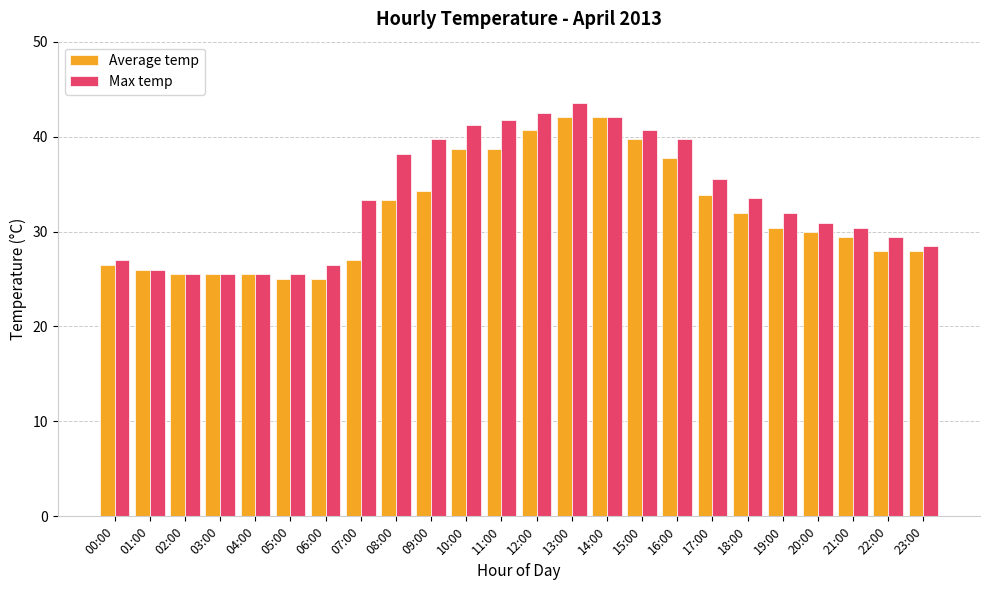

What is the value of the Average temp bar at the 6th from the left?

25.0